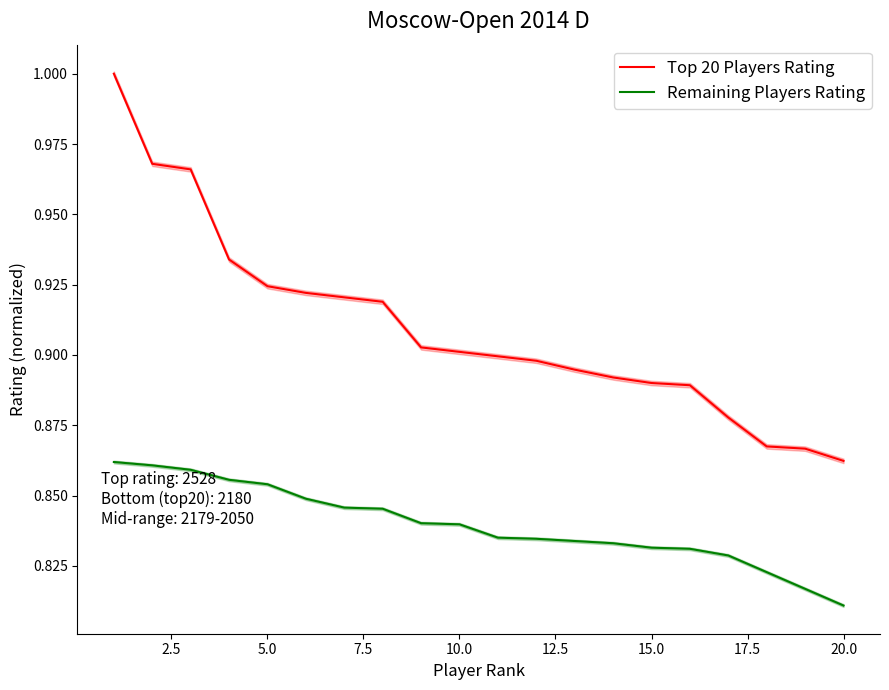

The Remaining Players Rating series shows 0.2 at 20.0. True or false?

False